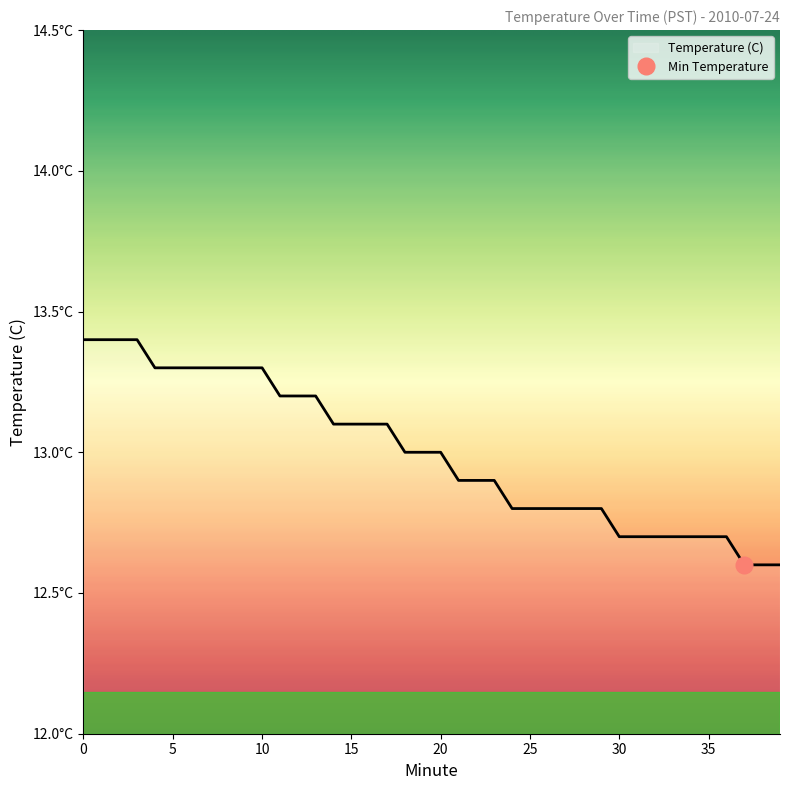

How many lines are shown in the chart?

1